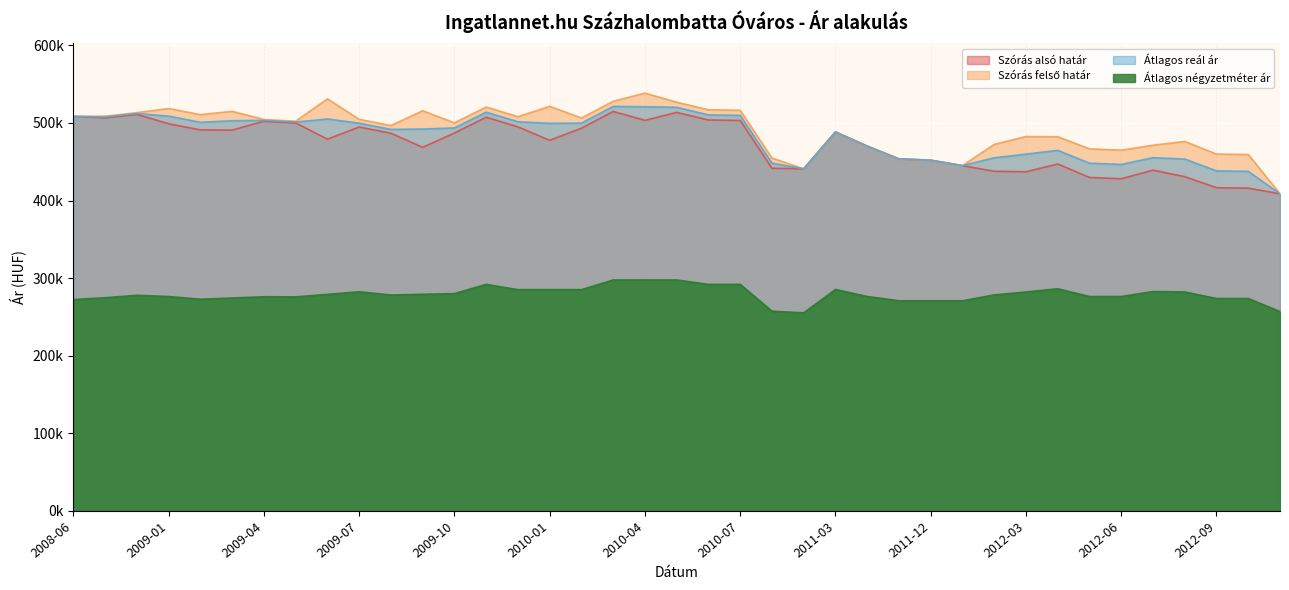

What is the sum of the Átlagos reál ár values at 2012-07 and 2009-08?

946887